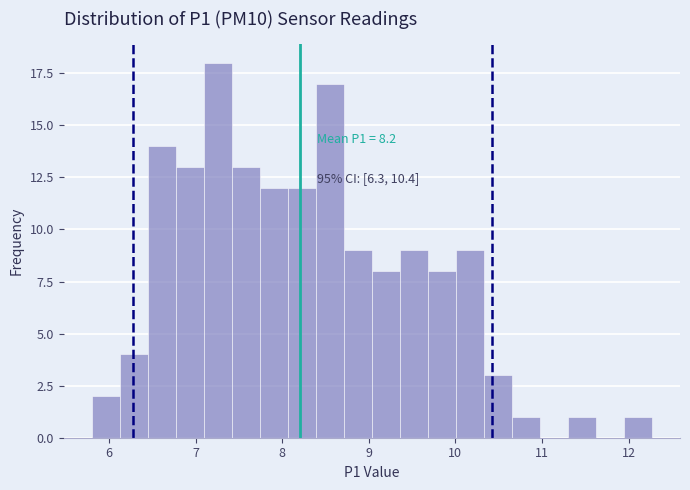

Around what value on the x-axis is the tallest bar? Give the approximate position of its centre, as read against the axis.

7.3